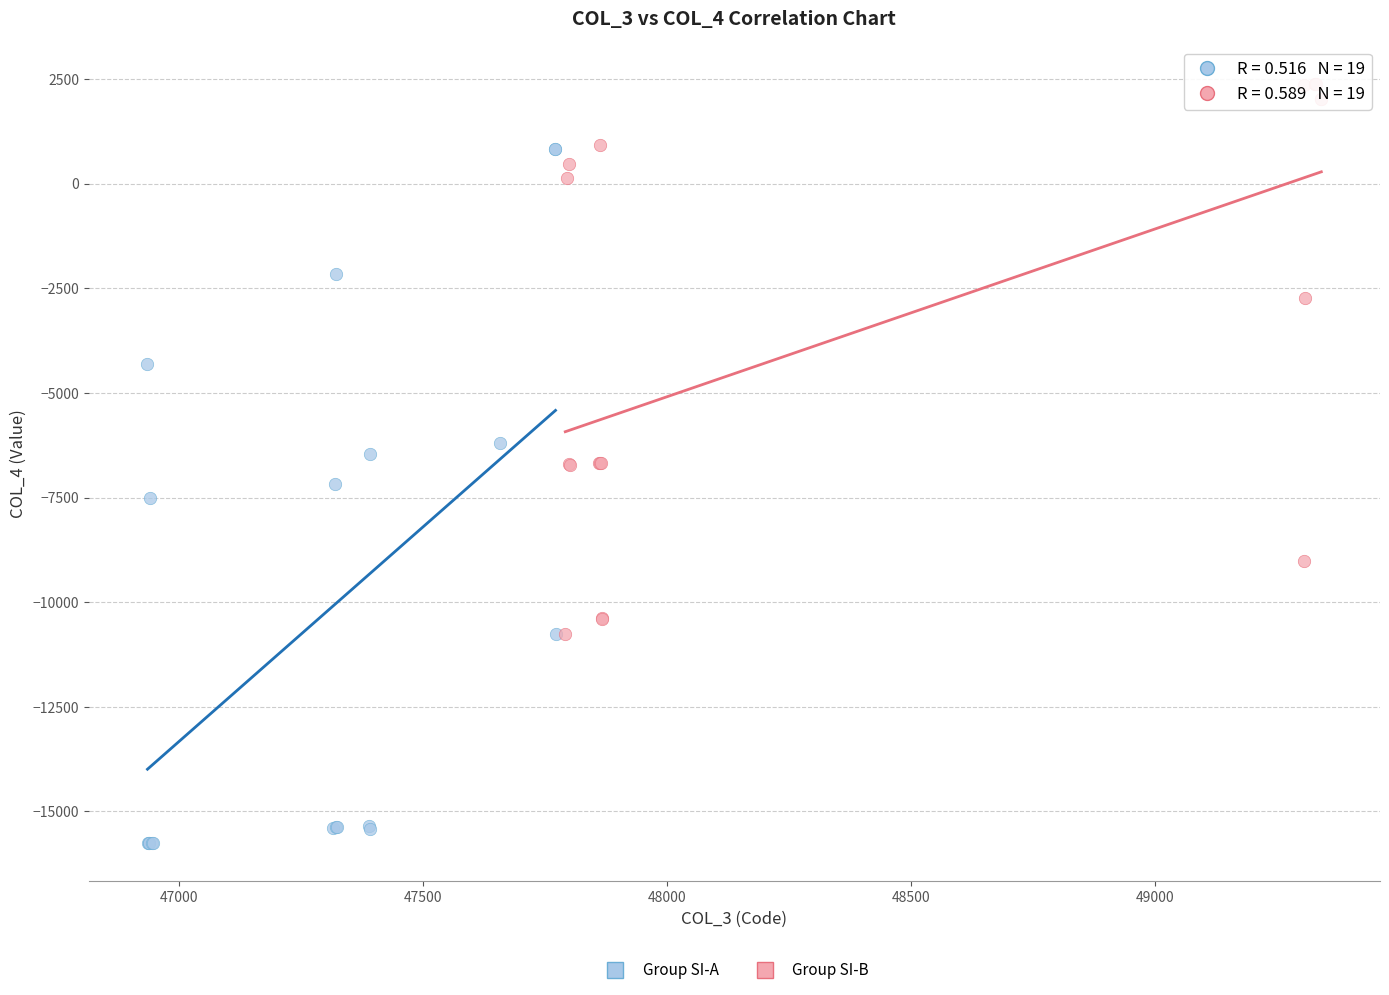

What are all the series names shown in the legend?

Group SI-A, Group SI-B